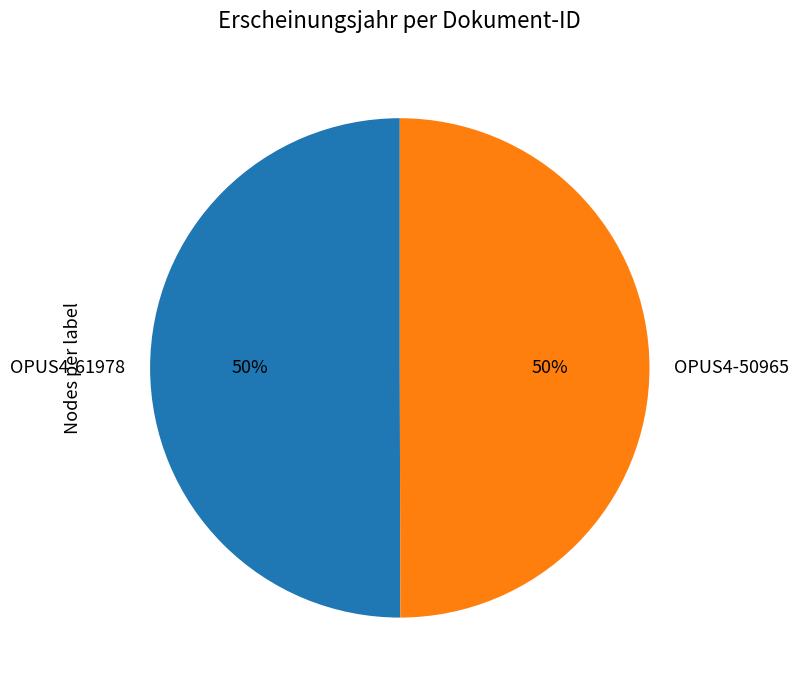

True or false: OPUS4-50965 accounts for 50% of the total.

True